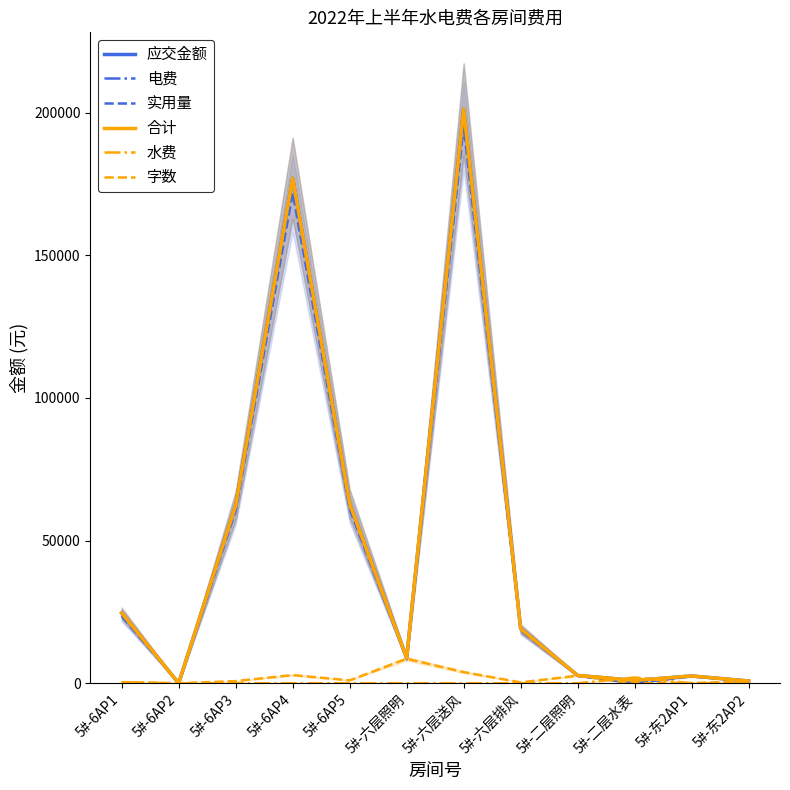

What is the difference between the highest and lowest values at 5#-6AP3?

62294.4